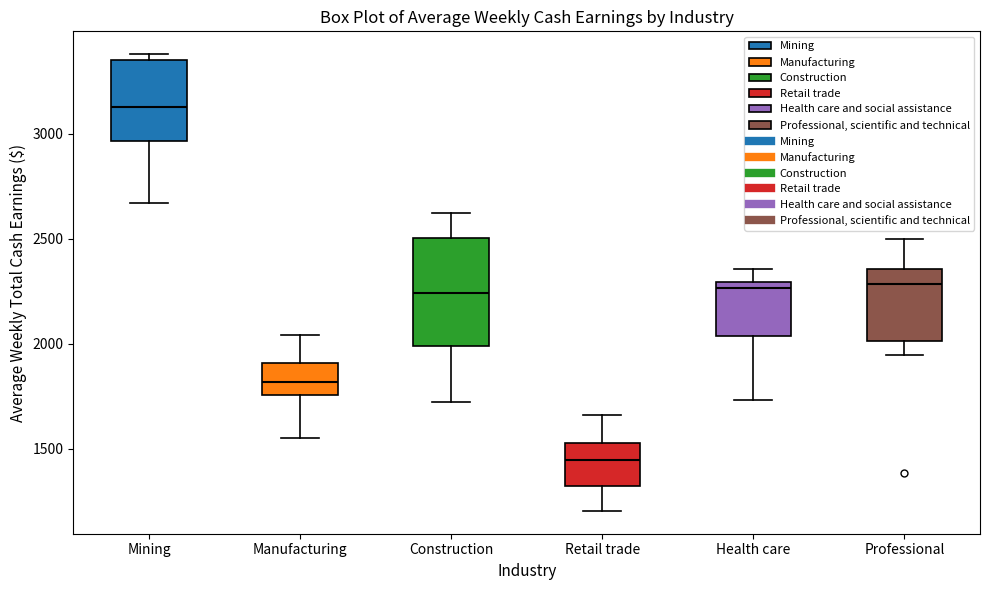

Reading left to right, transcribe this box plot: for each box, give where its median line is, the range the box spans, and where its two whiskers end, as read against the y-axis. The values are not printed on the chart, so give them approximately, as read against the axis.

Mining: median 3150, box 2950 to 3350, whiskers 2650 to 3400
Manufacturing: median 1800, box 1750 to 1900, whiskers 1550 to 2050
Construction: median 2250, box 2000 to 2500, whiskers 1700 to 2600
Retail trade: median 1450, box 1300 to 1550, whiskers 1200 to 1650
Health care: median 2250, box 2050 to 2300, whiskers 1750 to 2350
Professional: median 2300, box 2000 to 2350, whiskers 1950 to 2500